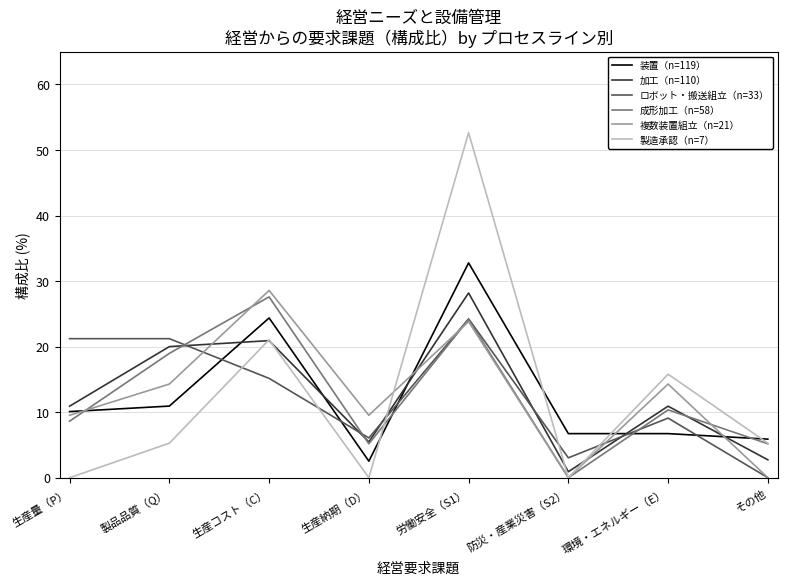

Between 生産量（P） and 生産コスト（C）, which series saw the biggest shift?

製造承認（n=7）